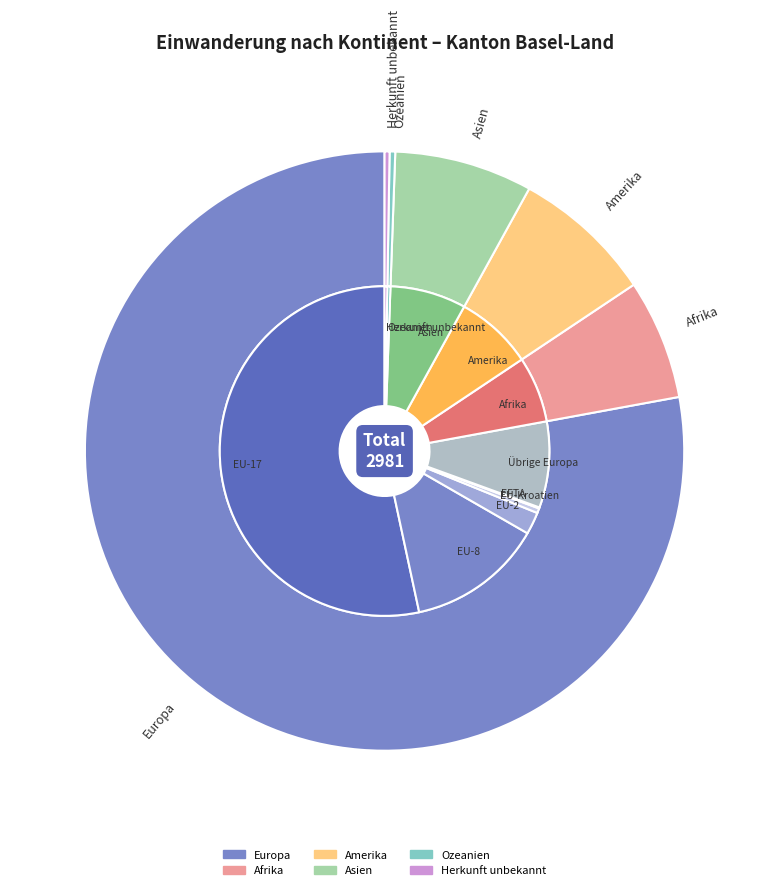

Which slice is the smallest?

Herkunft unbekannt